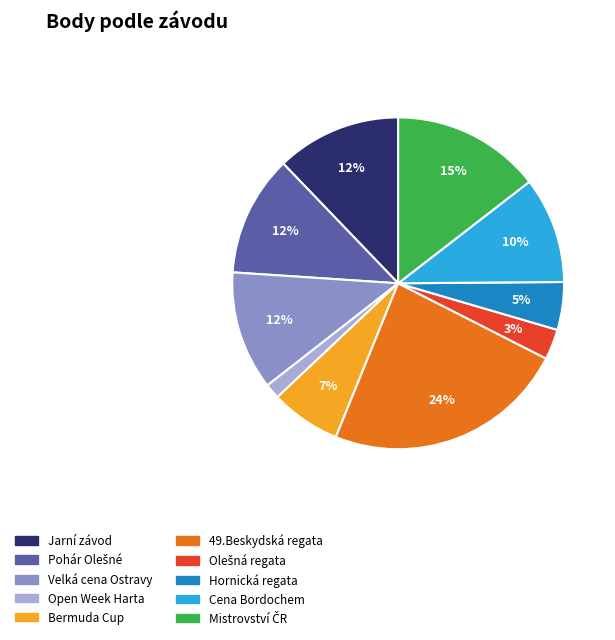

Is there a majority slice in this chart?

No